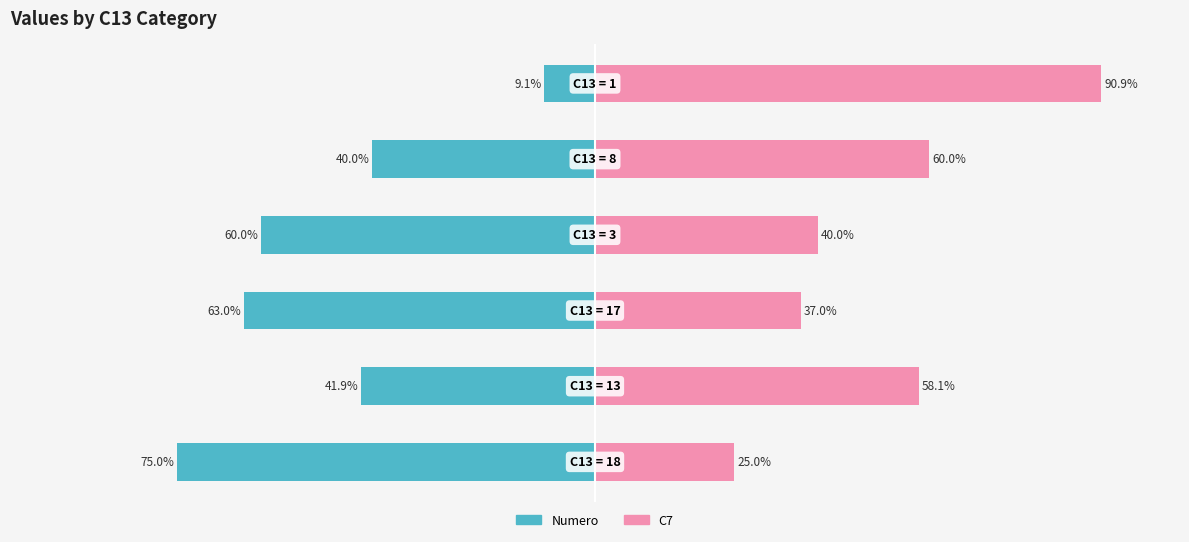

Rank the series by their average value, from highest to lowest.

C7 (right), Numero (left)